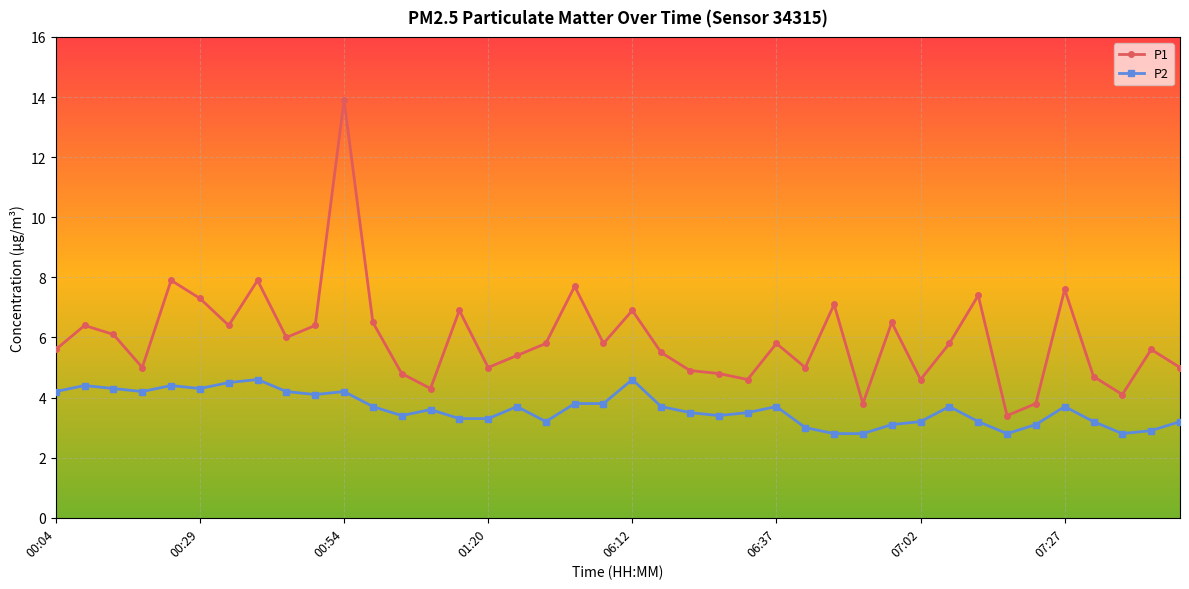

What is the highest value of the P1 series?

13.9